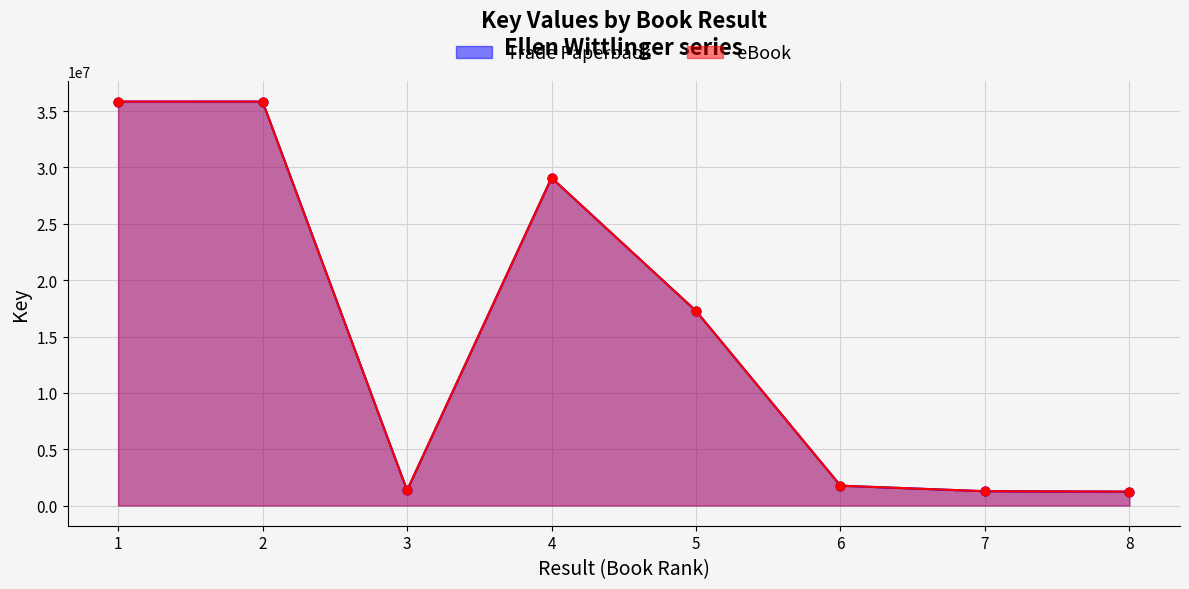

Which series has the largest Y range (max minus min)?

Trade Paperback